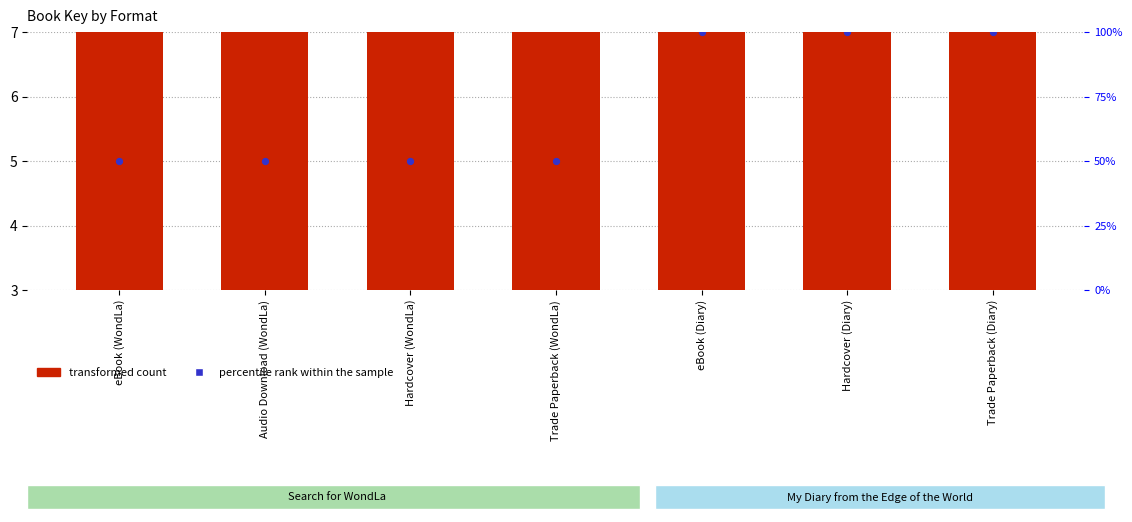

Which series has the largest total across all categories?

transformed count